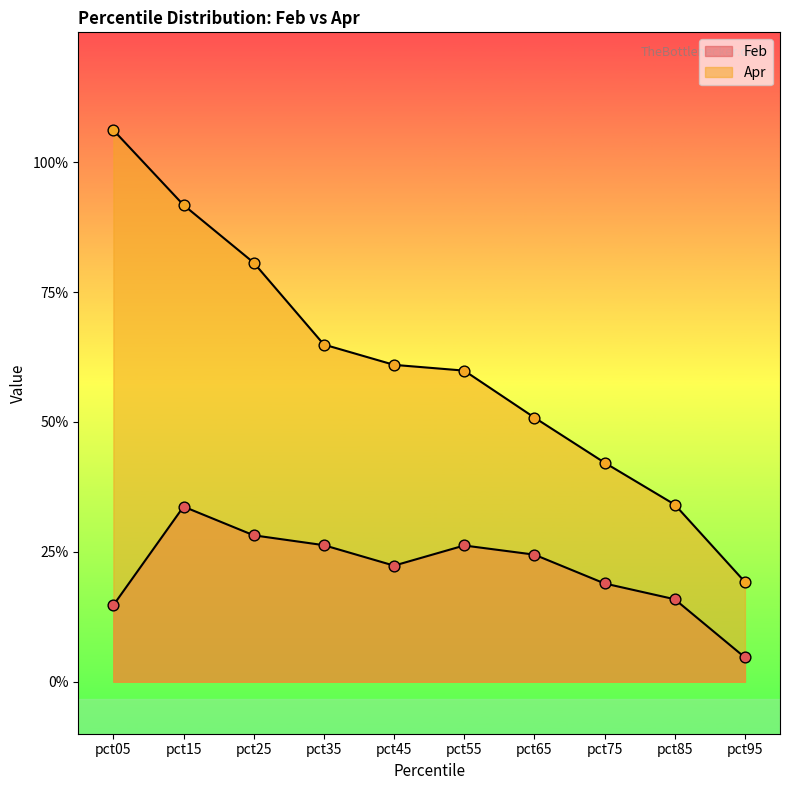

Which series reaches the maximum Y coordinate?

Apr